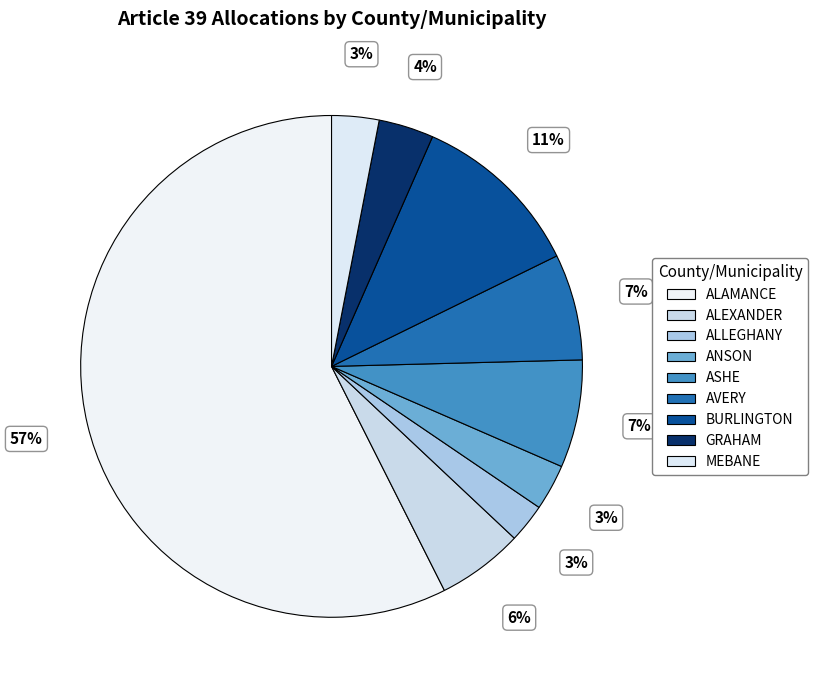

What is the change in value from ALEXANDER to MEBANE?

-169010.1